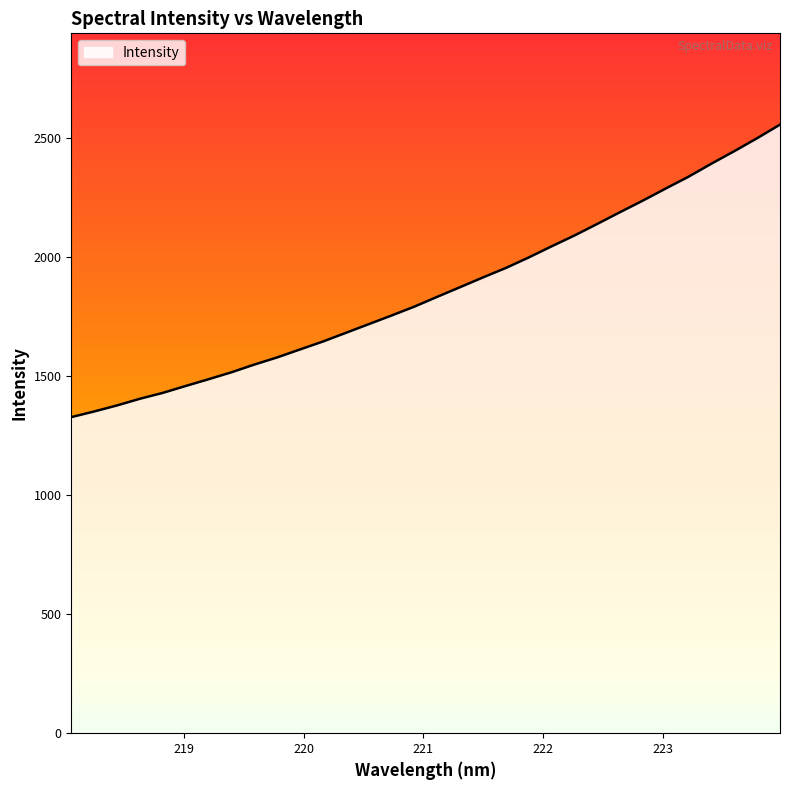

Does the chart have visible grid lines?

No